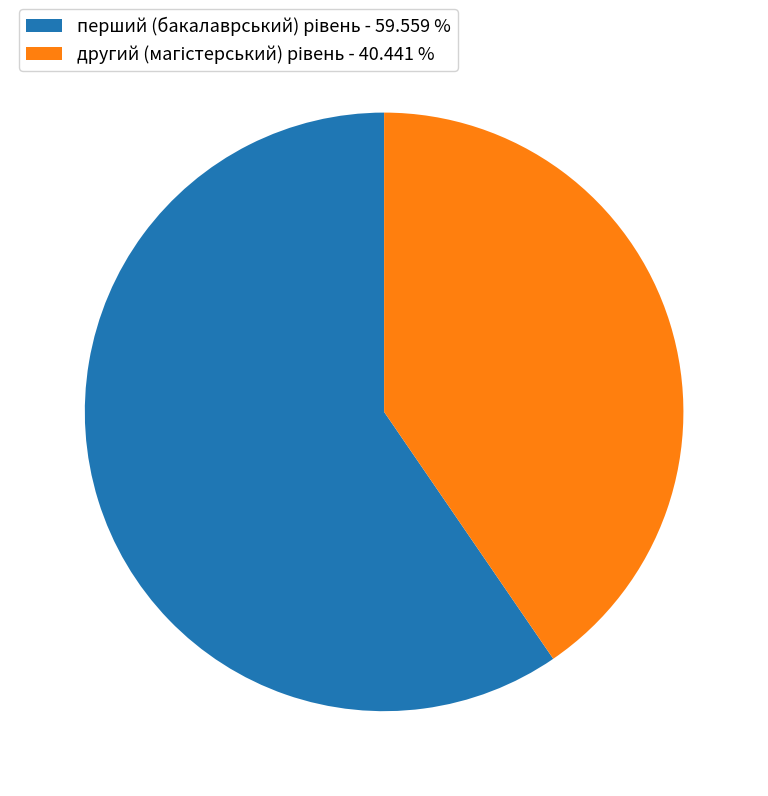

Is there any slice that represents more than half of the pie?

Yes